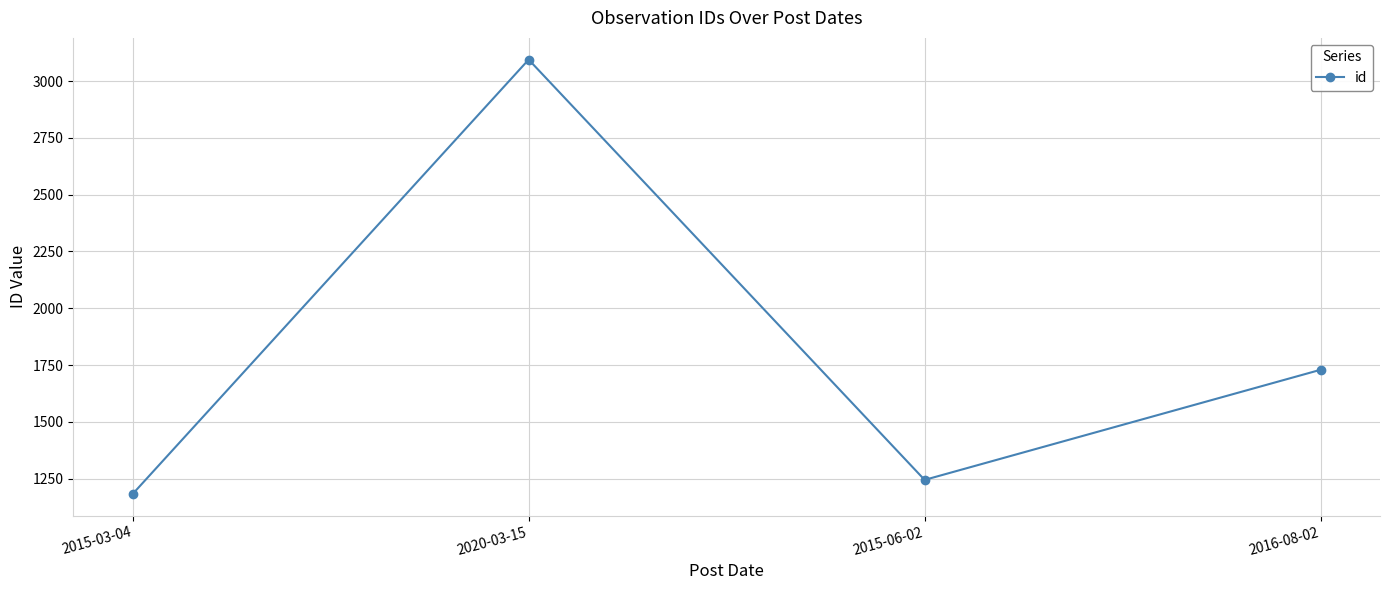

Rank the categories by value from lowest to highest.

2015-03-04, 2015-06-02, 2016-08-02, 2020-03-15